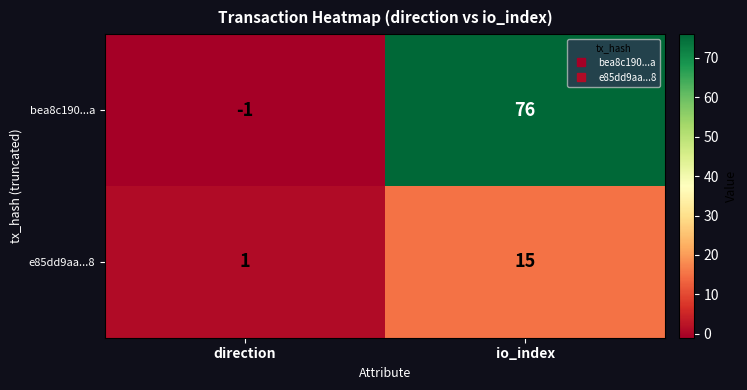

Between direction and io_index, which series saw the biggest shift?

bea8c190...a